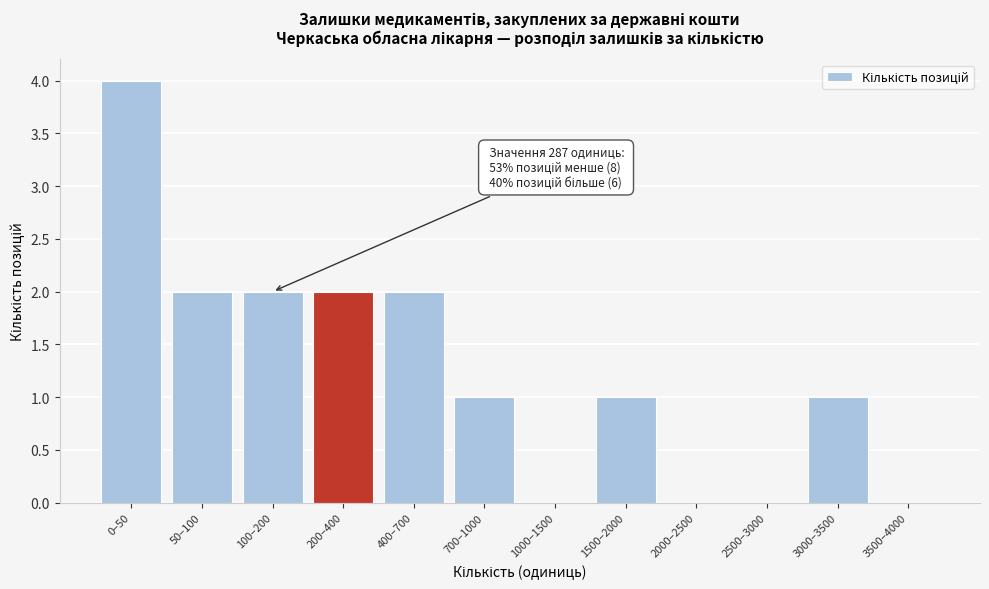

Reading left to right, extract all data points from this chart.

0–50=4	50–100=2	100–200=2	200–400=2	400–700=2	700–1000=1	1000–1500=0	1500–2000=1	2000–2500=0	2500–3000=0	3000–3500=1	3500–4000=0